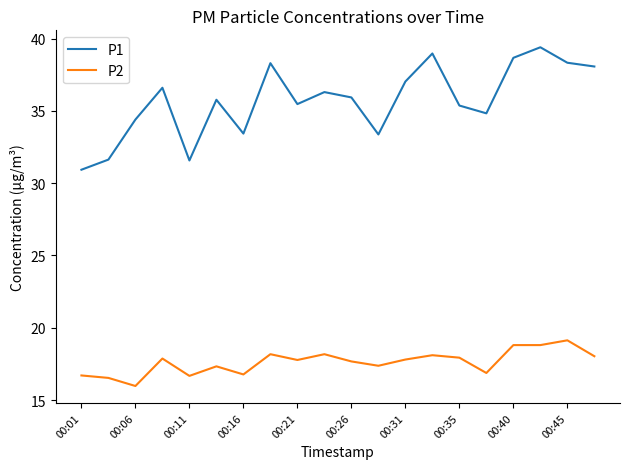

Which series has the largest total across all categories?

P1